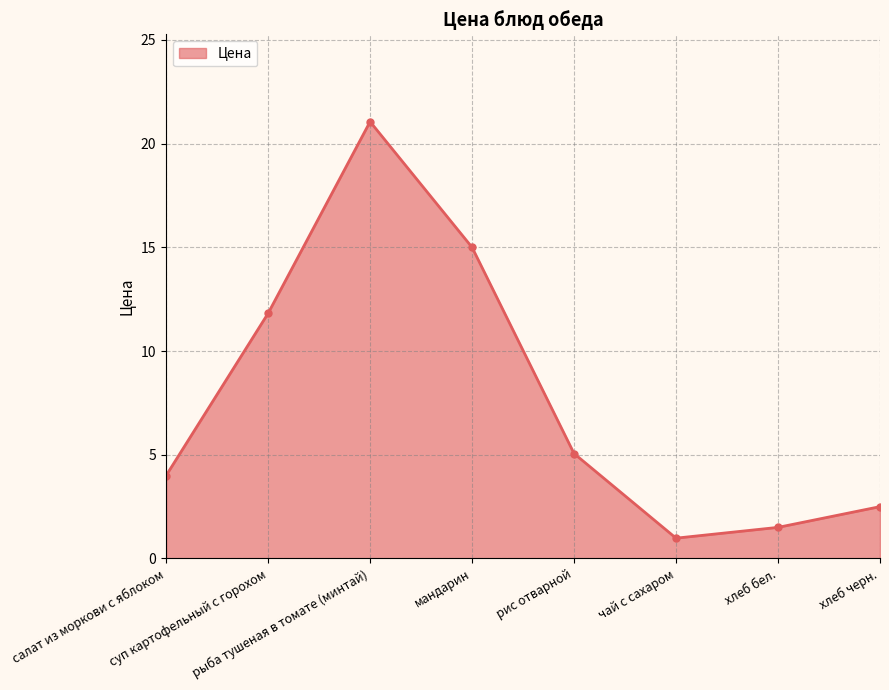

Rank the categories by value from highest to lowest.

рыба тушеная в томате (минтай), мандарин, суп картофельный с горохом, рис отварной, салат из моркови с яблоком, хлеб черн., хлеб бел., чай с сахаром